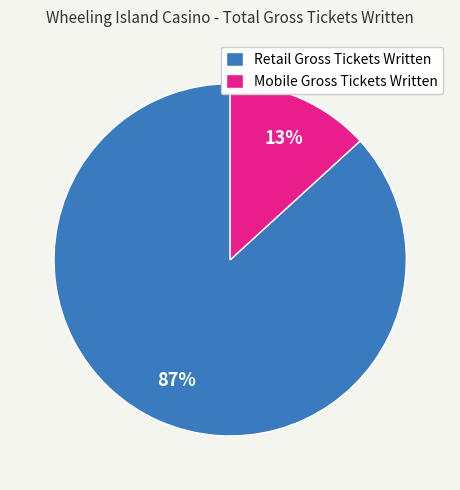

Does Retail Gross Tickets Written account for over 50% of the chart?

Yes